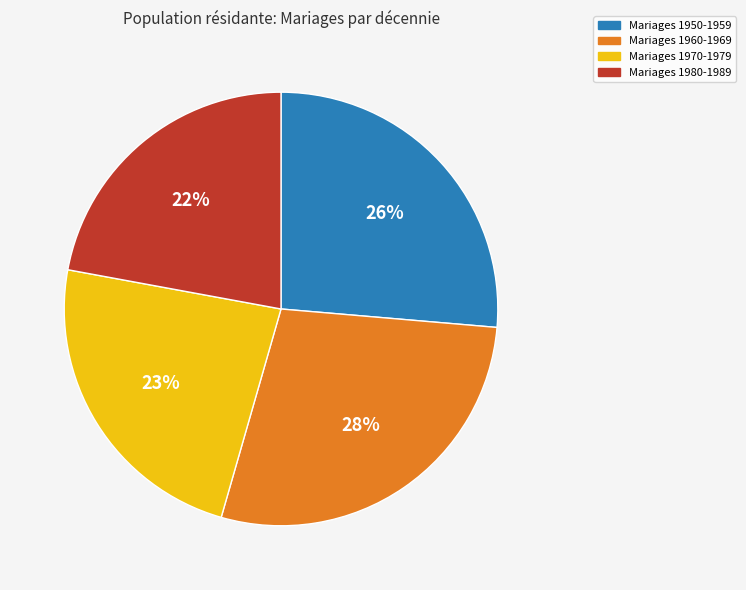

To the nearest percent, what is the difference between the largest and smallest slice percentages?

6%